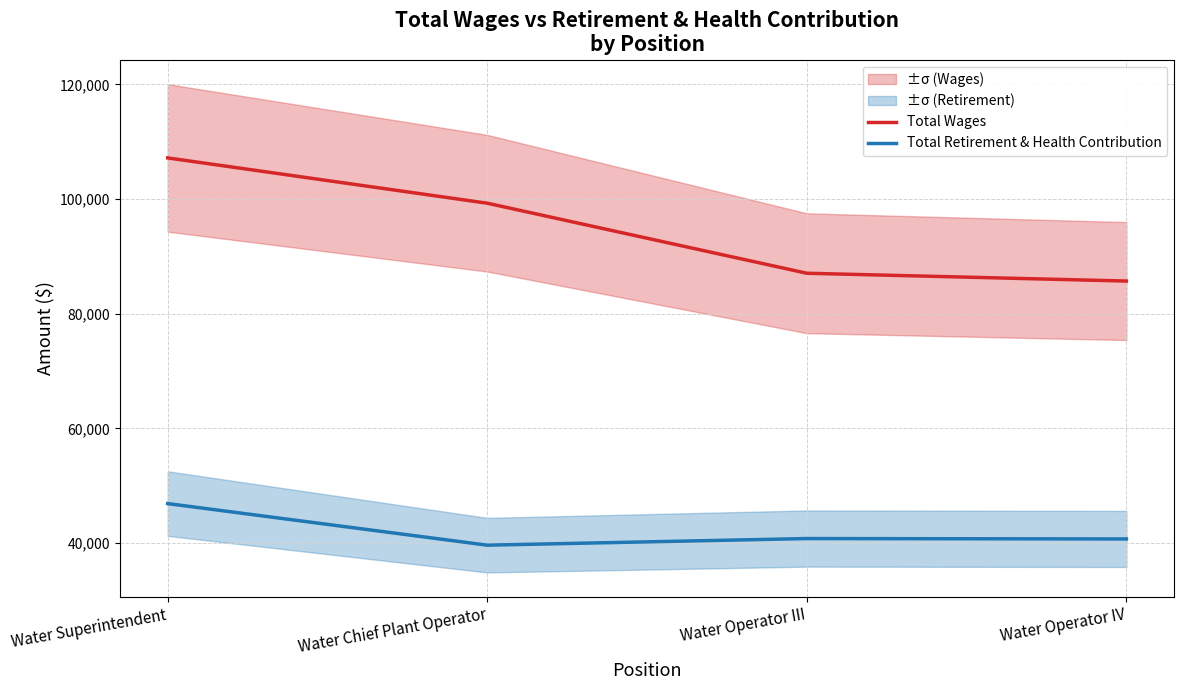

How many lines are shown in the chart?

2